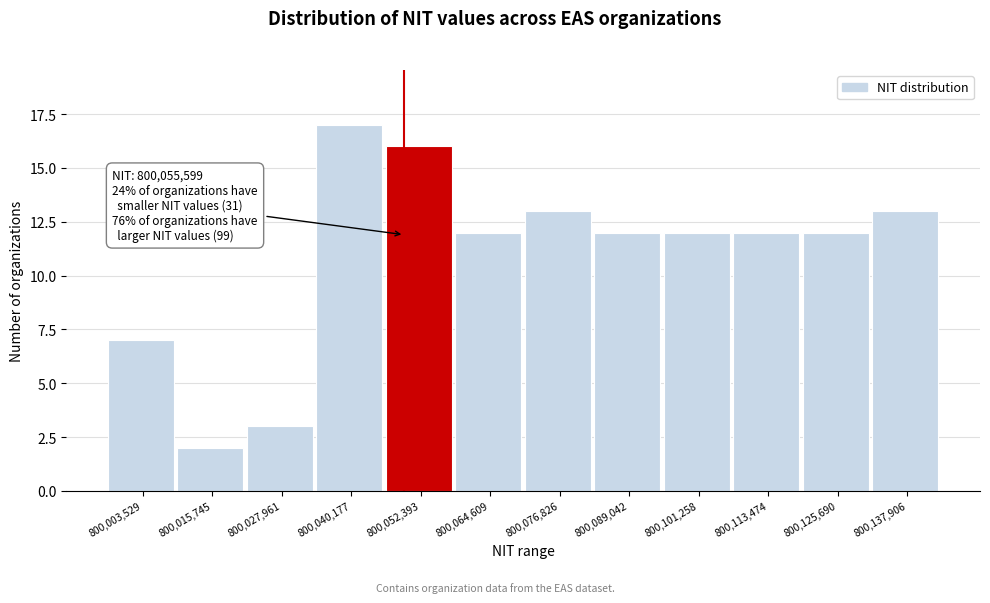

Reading left to right, what are all the values shown in this chart?

800,003,529=7	800,015,745=2	800,027,961=3	800,040,177=17	800,052,393=16	800,064,609=12	800,076,826=13	800,089,042=12	800,101,258=12	800,113,474=12	800,125,690=12	800,137,906=13